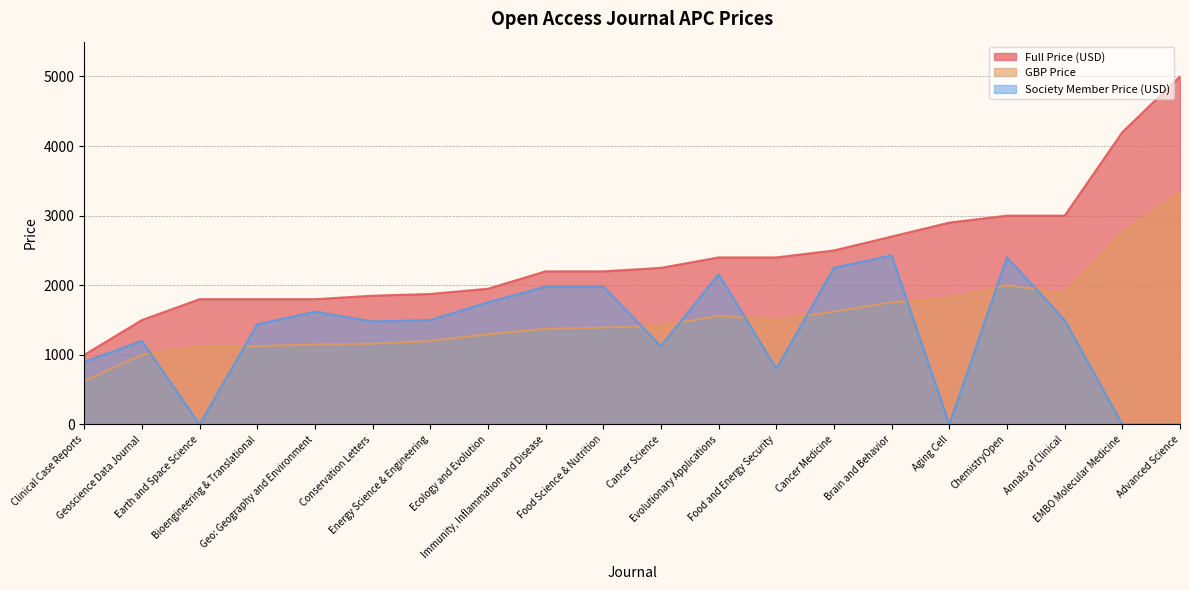

Which series has the largest range (max minus min)?

Full Price (USD)